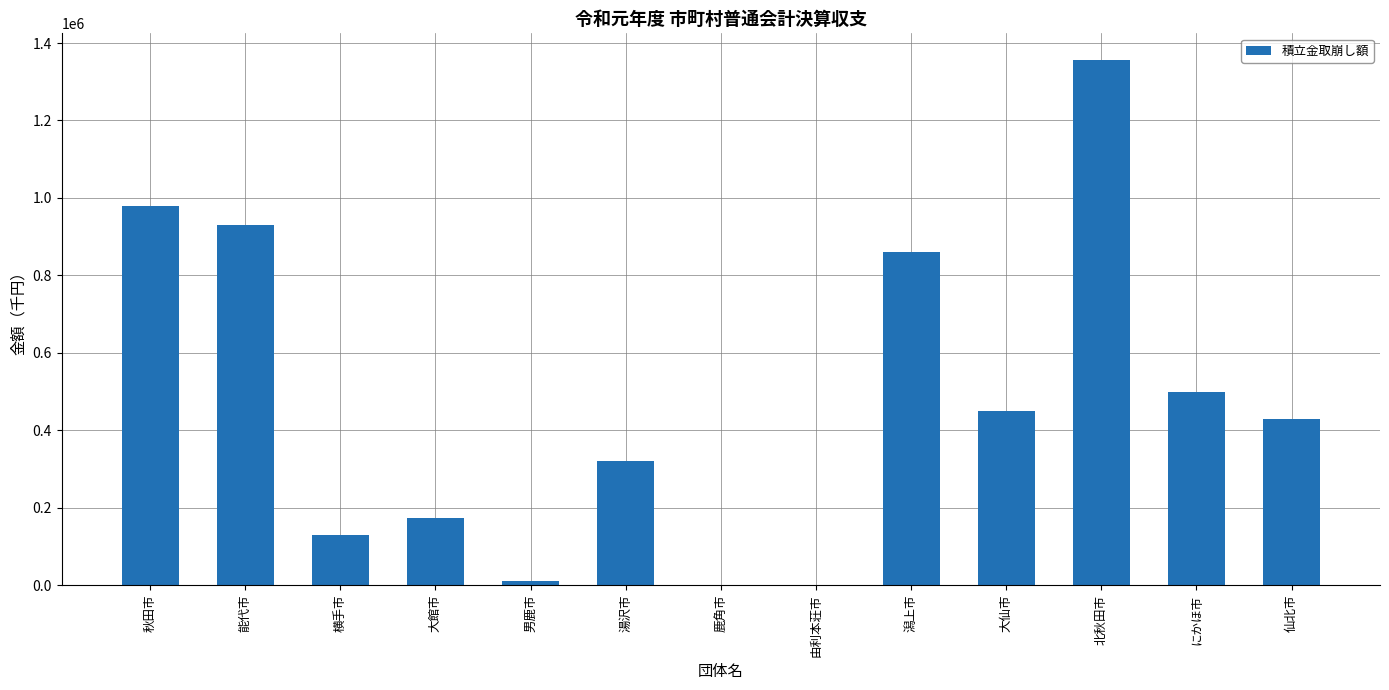

True or false: the data shows 720334 at にかほ市.

False